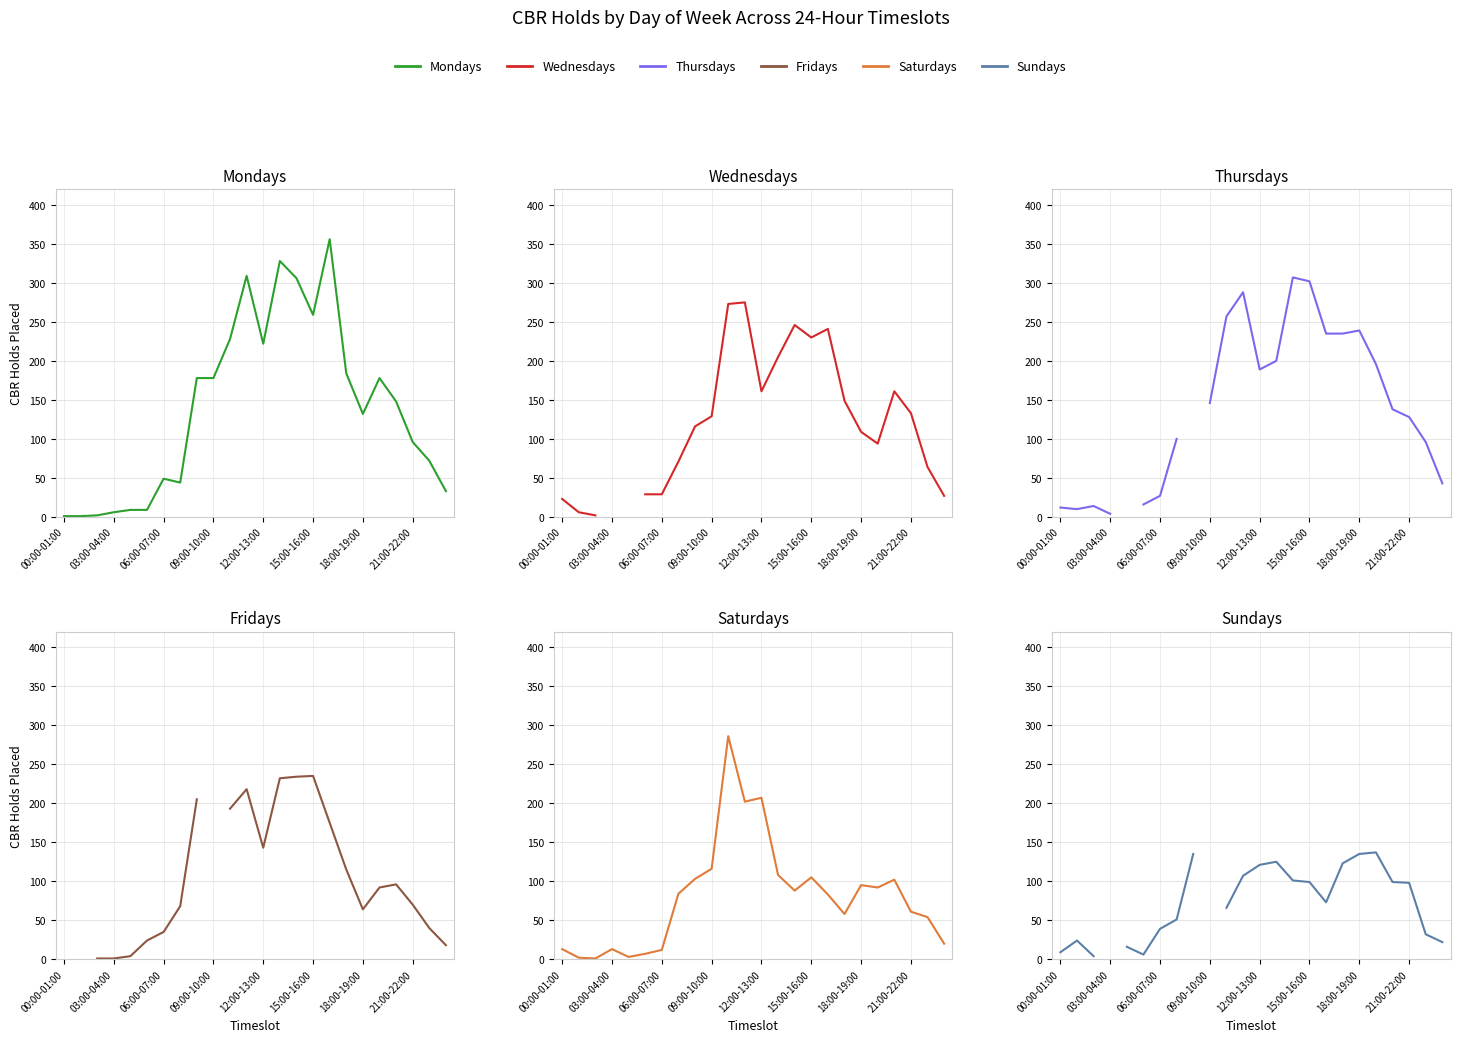

Count the number of categories in the chart.

24